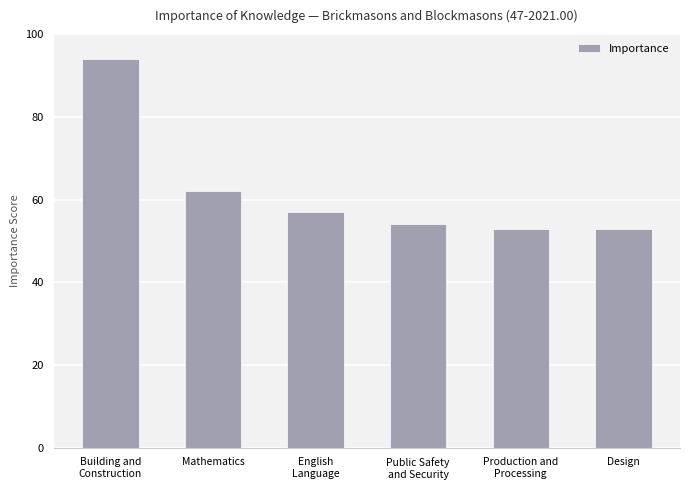

What is the sum of all values?

373